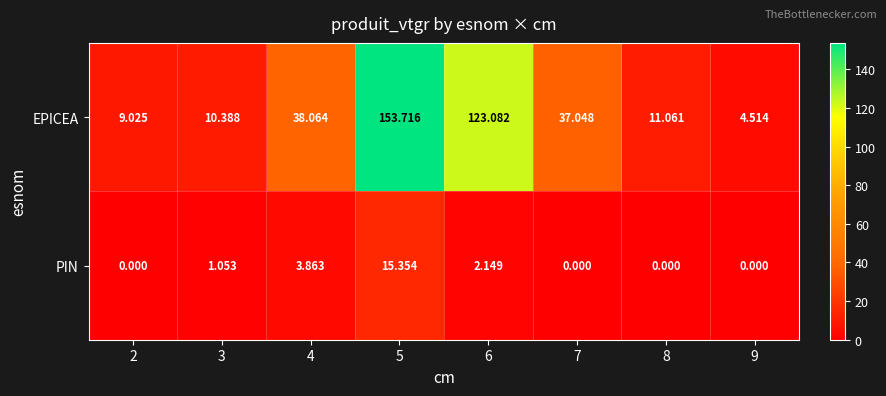

Which series has the largest total across all categories?

EPICEA